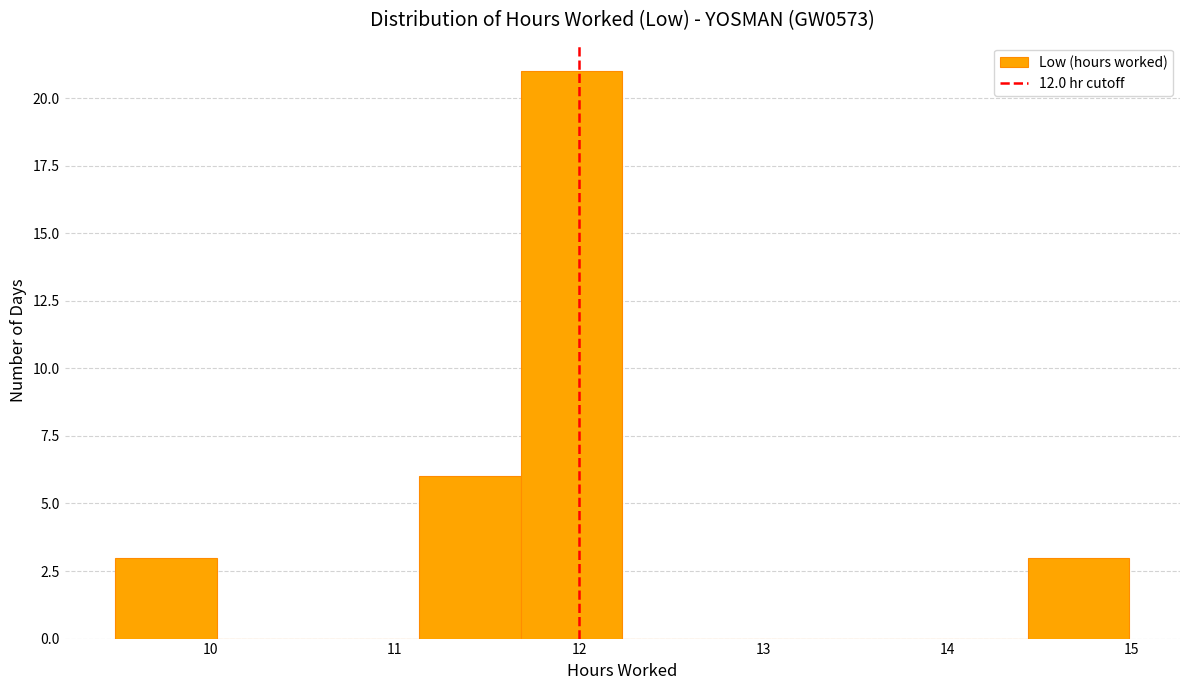

Reading left to right, transcribe this chart: for each bar, give the range it covers on the x-axis and its height. Neither the bar edges nor the heights are printed on the chart, so give them approximately, as read against the axes.

9.5 to 10.0: 3
10.0 to 10.6: 0
10.6 to 11.1: 0
11.1 to 11.7: 6
11.7 to 12.2: 21
12.2 to 12.8: 0
12.8 to 13.3: 0
13.3 to 13.9: 0
13.9 to 14.4: 0
14.4 to 15.0: 3